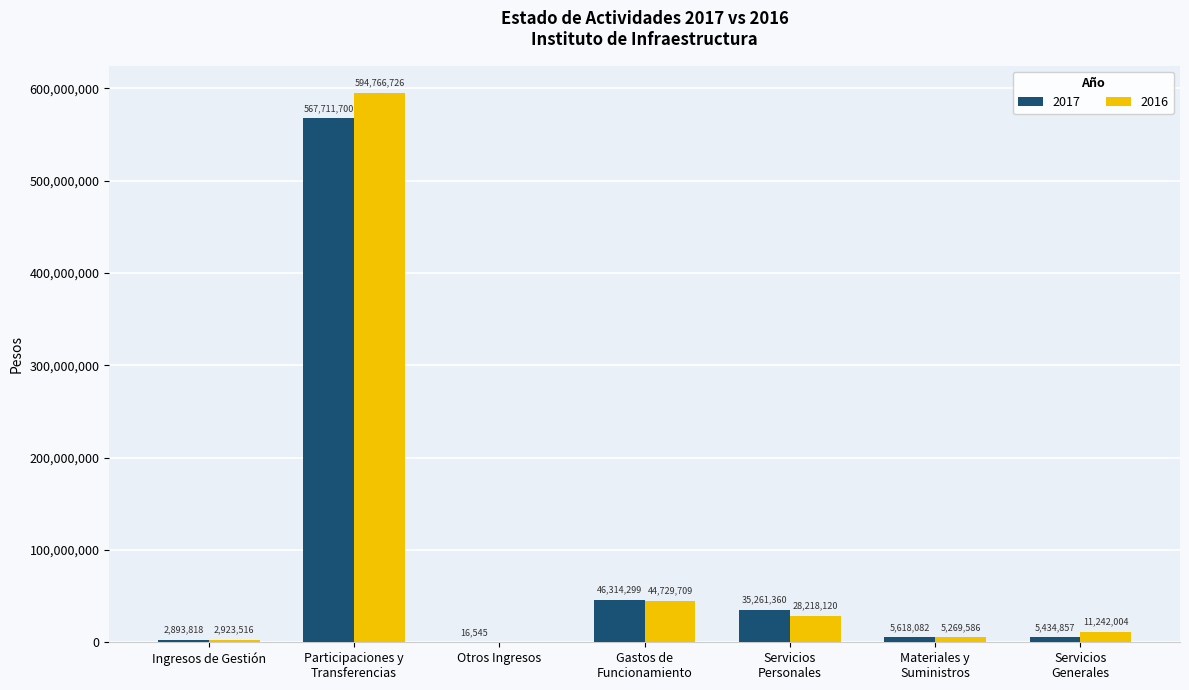

The value of 2017 at Participaciones y
Transferencias is 262433780.6. True or false?

False